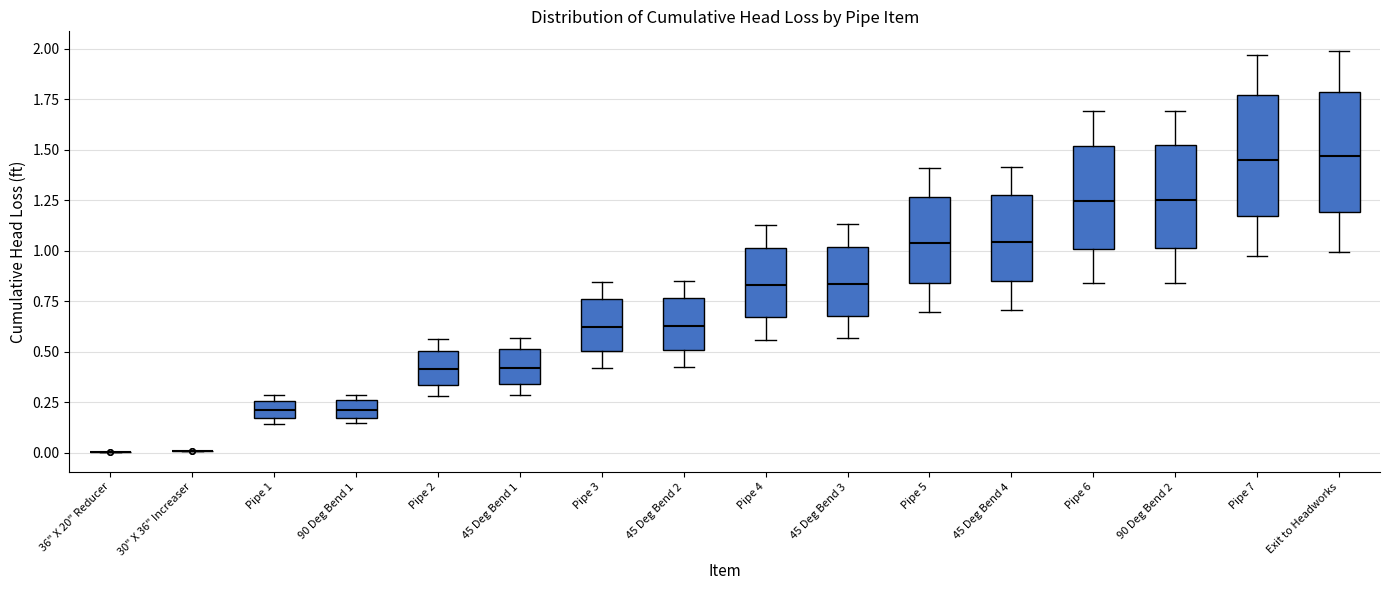

Where does the median line of the box for 45 Deg Bend 2 sit on the y-axis? The values are not printed on the chart, so give them approximately, as read against the axis.

0.65